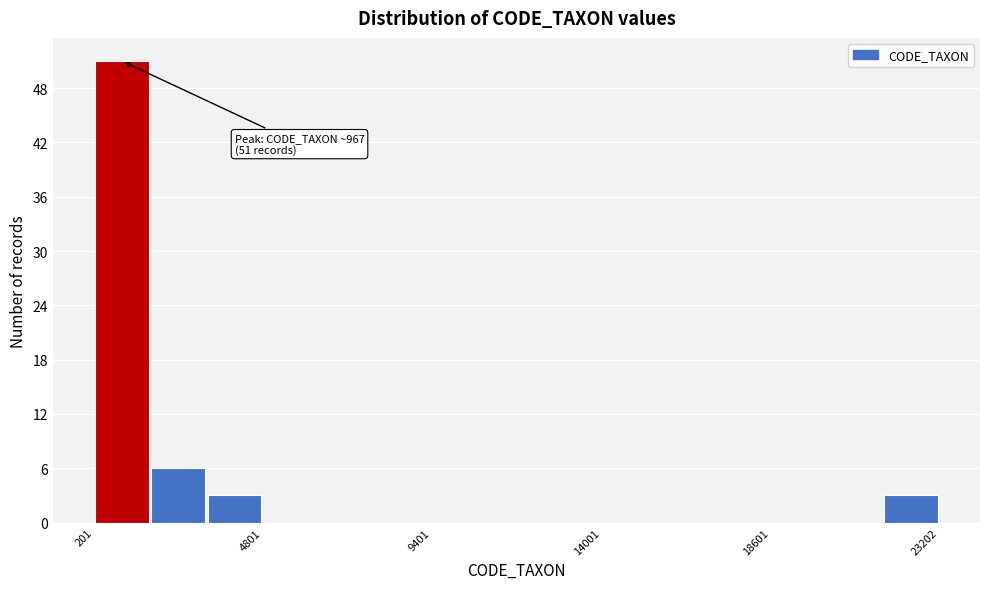

Around what value on the x-axis is the tallest bar? Give the approximate position of its centre, as read against the axis.

1000